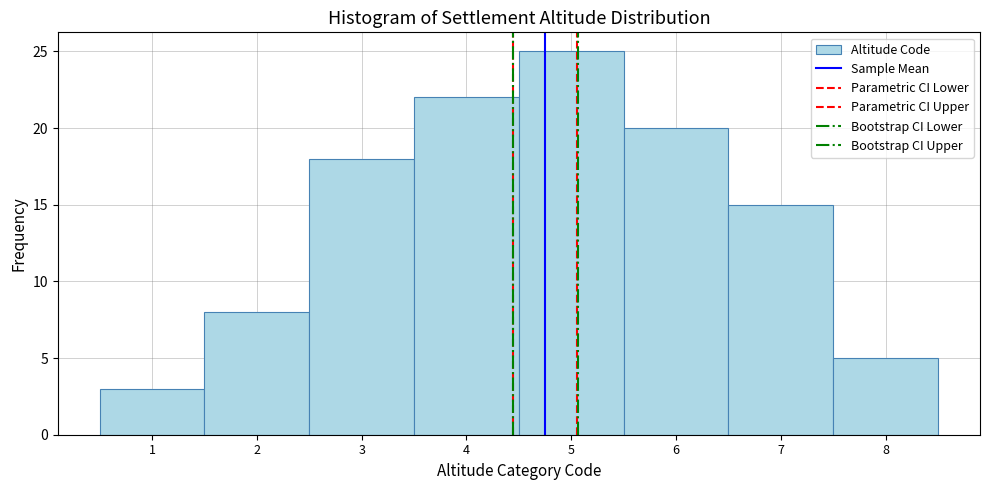

Reading left to right, transcribe this chart: for each bar, give the range it covers on the x-axis and its height. The values are not printed on the chart, so give them approximately, as read against the axis.

0.5 to 1.5: 3
1.5 to 2.5: 8
2.5 to 3.5: 18
3.5 to 4.5: 22
4.5 to 5.5: 25
5.5 to 6.5: 20
6.5 to 7.5: 15
7.5 to 8.5: 5